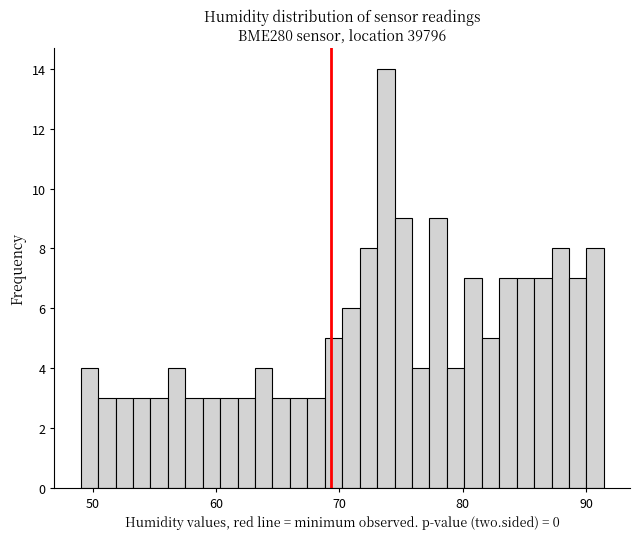

Read against the x-axis, roughly where is the centre of the tallest bar?

74